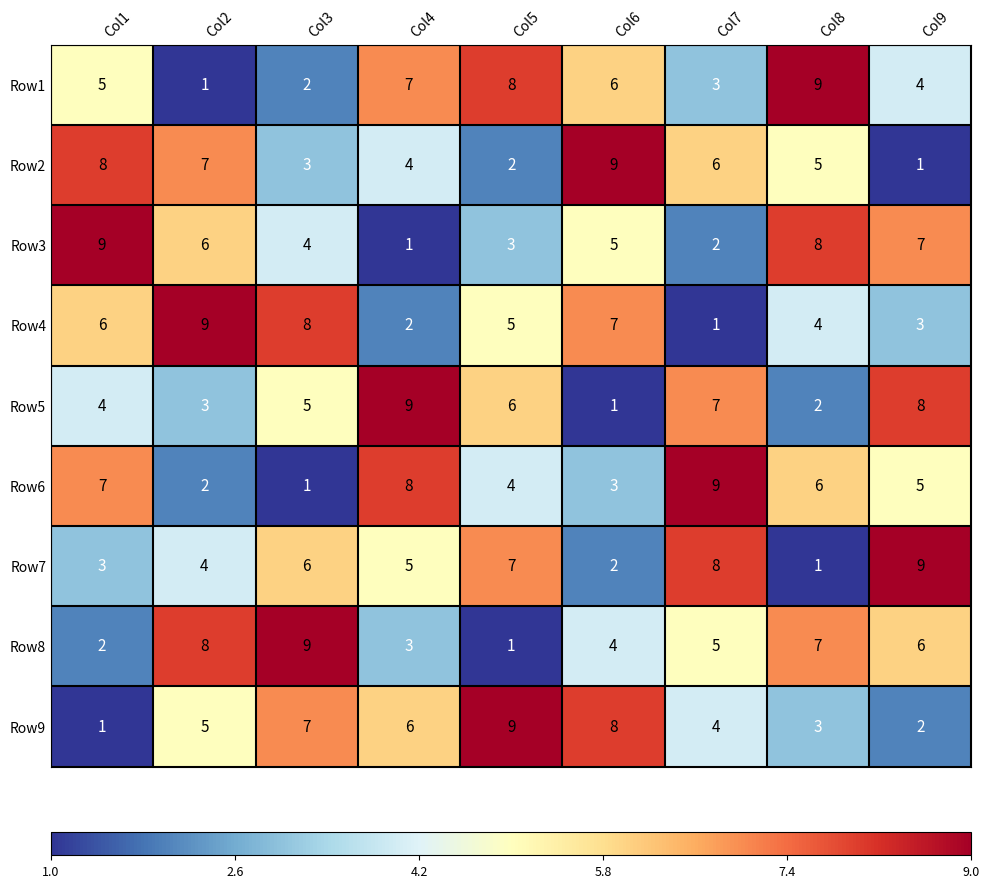

Rank the categories by Row4 value from lowest to highest.

Col7, Col4, Col9, Col8, Col5, Col1, Col6, Col3, Col2